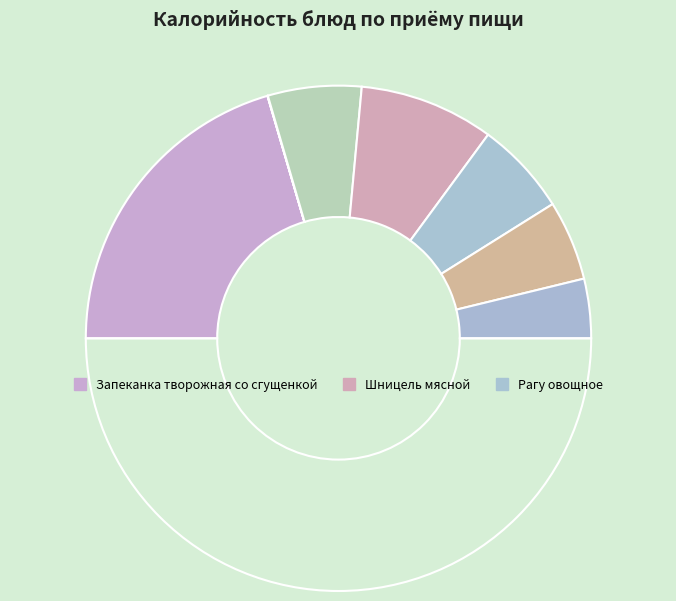

Rank the categories by value from highest to lowest.

Запеканка творожная со сгущенкой, Шницель мясной, Рагу овощное, Суп с макаронными изделиями с курой, Напиток из смеси сухофруктов, Хлеб ржаной, Чай с сахаром, Фрукт